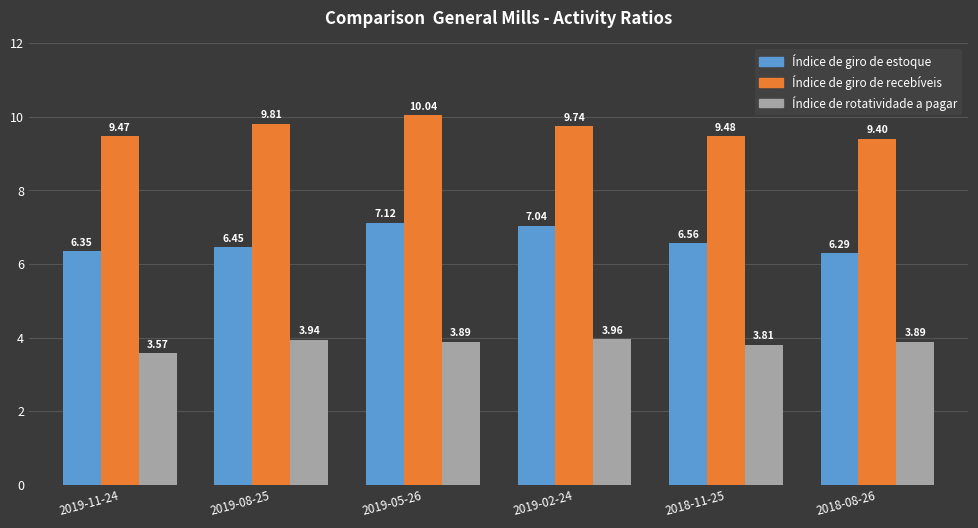

Which series has the largest range (max minus min)?

Índice de giro de estoque